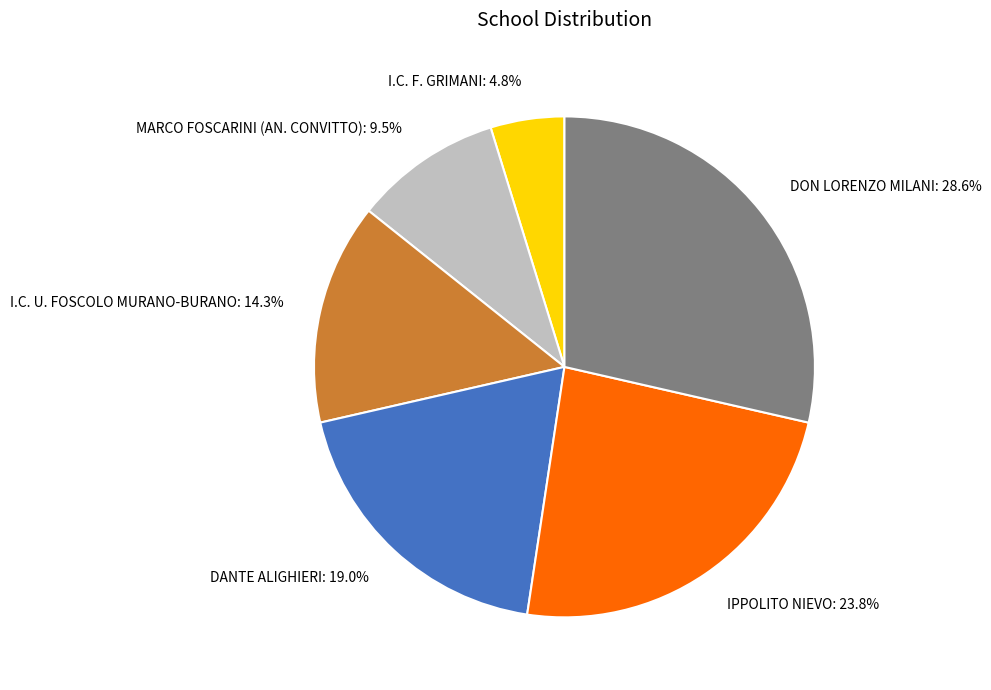

Does I.C. F. GRIMANI represent more than half of the total?

No